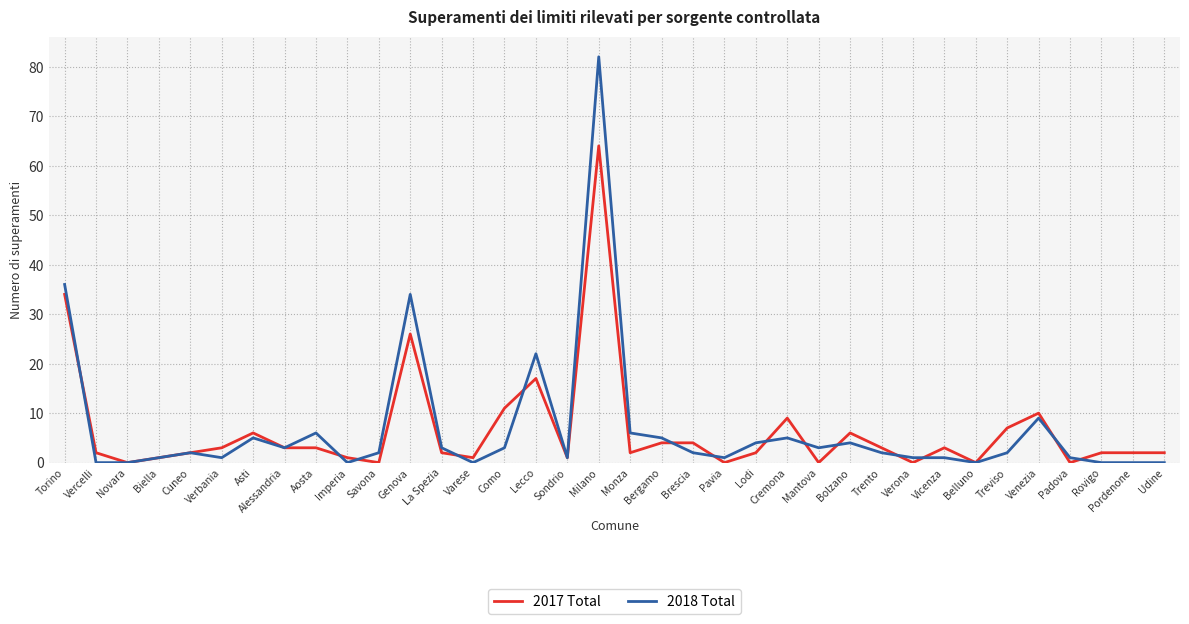

What is the difference between the maximum and minimum values in the 2017 Total series?

64